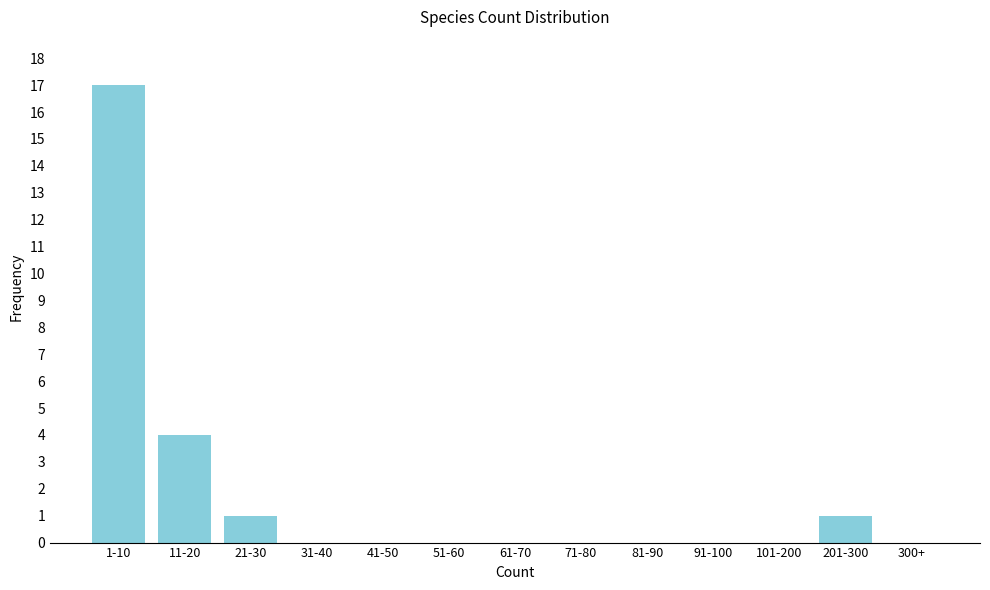

Reading right to left, list all the values displayed in this chart.

300+=0	201-300=1	101-200=0	91-100=0	81-90=0	71-80=0	61-70=0	51-60=0	41-50=0	31-40=0	21-30=1	11-20=4	1-10=17